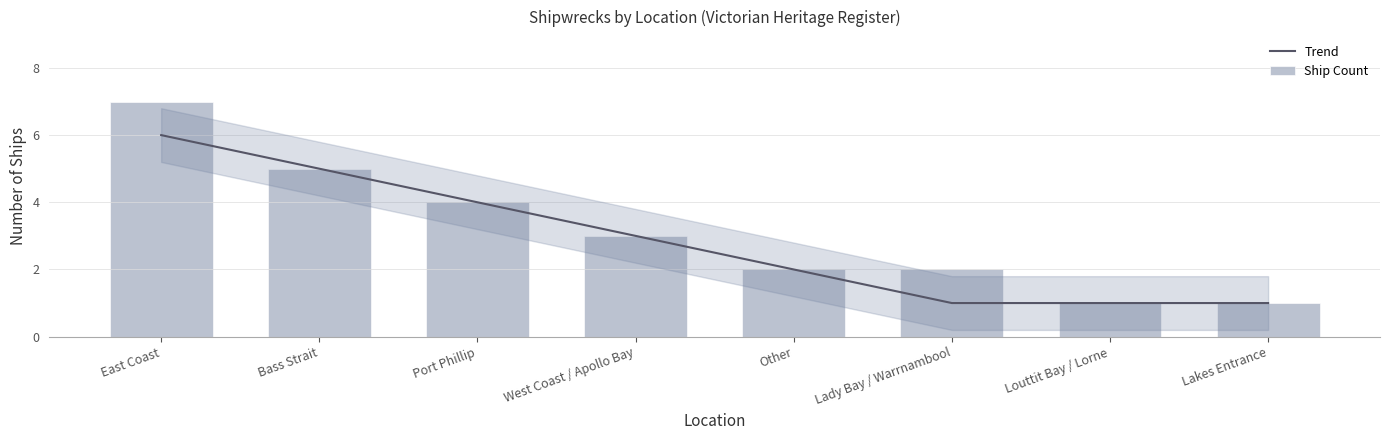

Reading left to right, extract all data points from this chart.

Trend: 6	5	4	3	2	1	1	1
Ship Count: 7	5	4	3	2	2	1	1